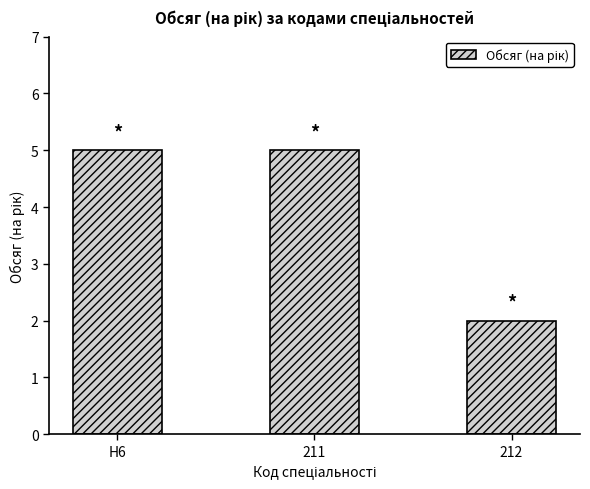

What is the average value?

4